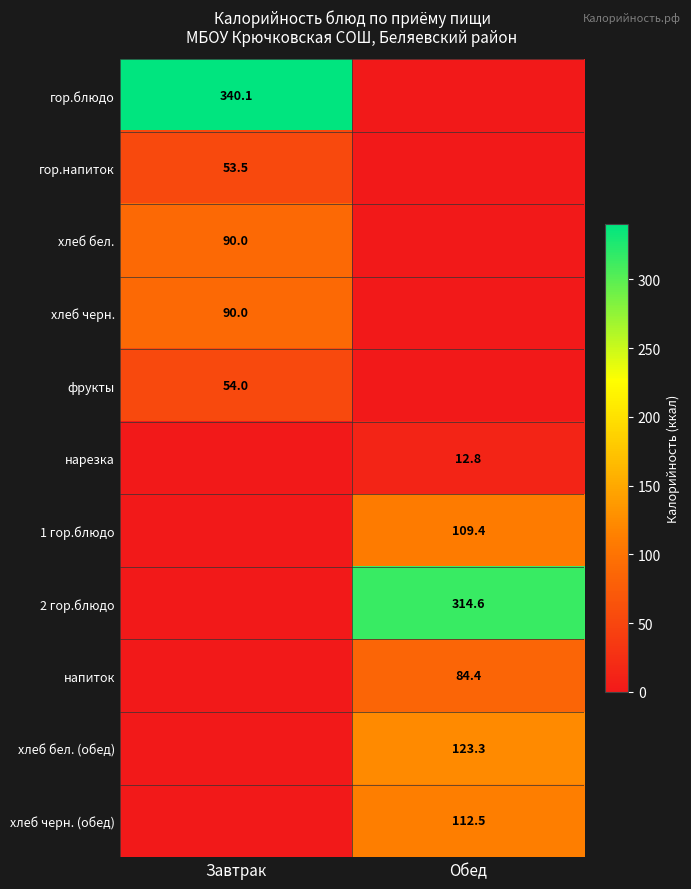

The value of гор.напиток at Завтрак is 88.8. True or false?

False